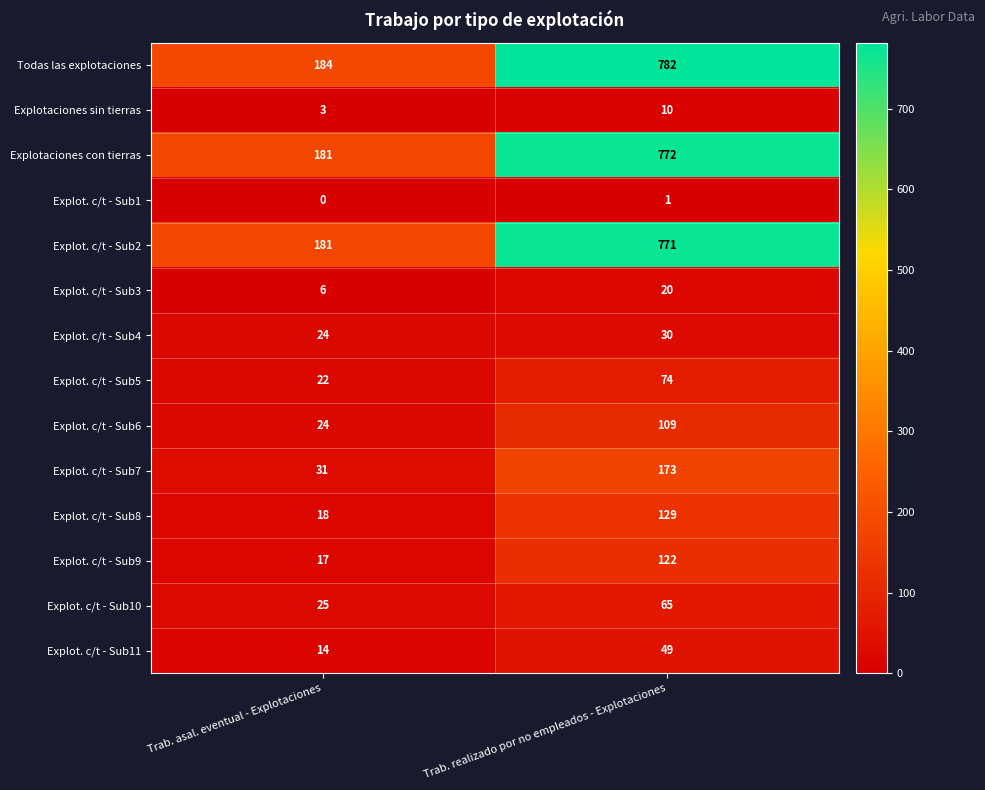

At which label is Explot. c/t - Sub3 closest to 13?

Trab. asal. eventual - Explotaciones